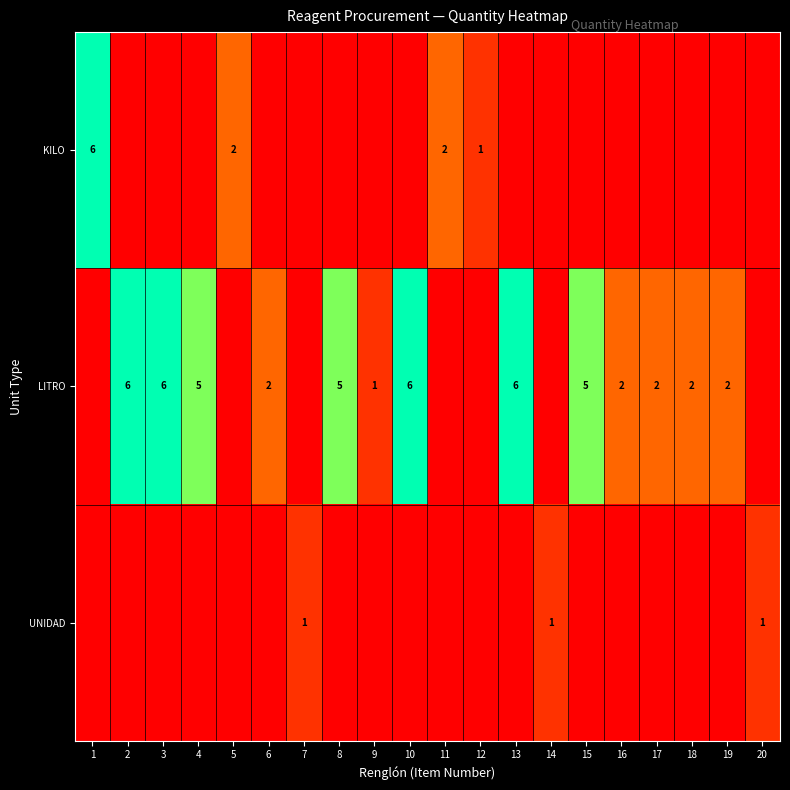

Which series has the largest range (max minus min)?

KILO